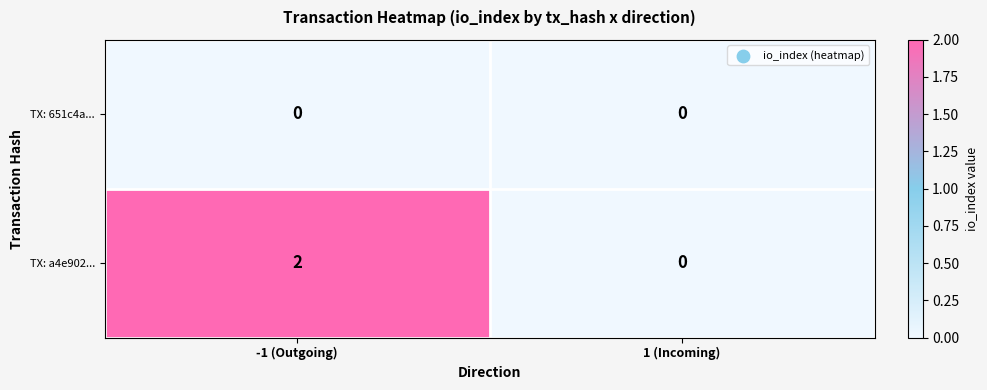

Reading left to right, transcribe all the data shown in this chart.

TX: 651c4a...: -1 (Outgoing)=0	1 (Incoming)=0
TX: a4e902...: -1 (Outgoing)=2	1 (Incoming)=0